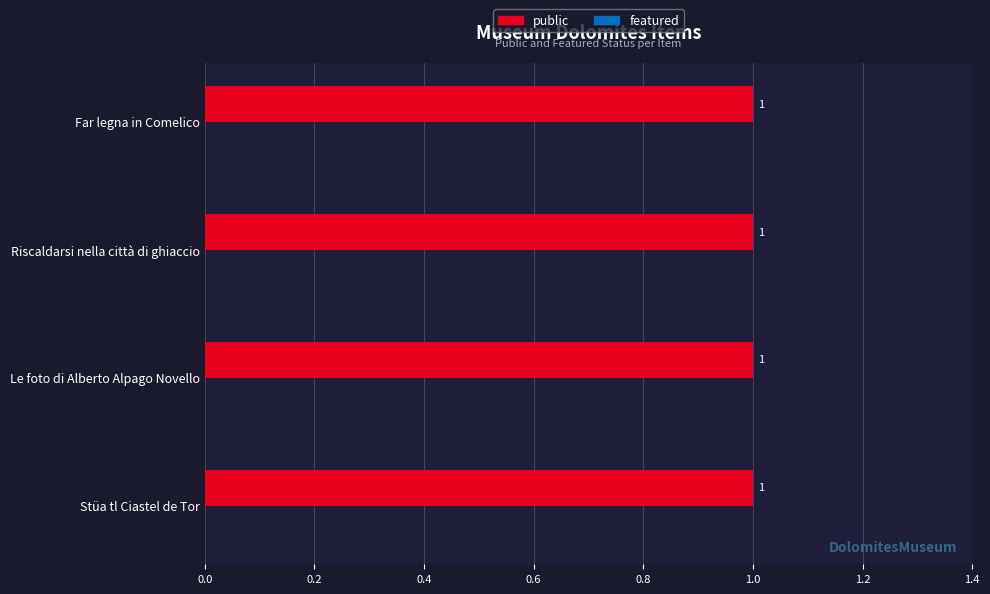

Which series changed the most between Stüa tl Ciastel de Tor and Le foto di Alberto Alpago Novello?

public